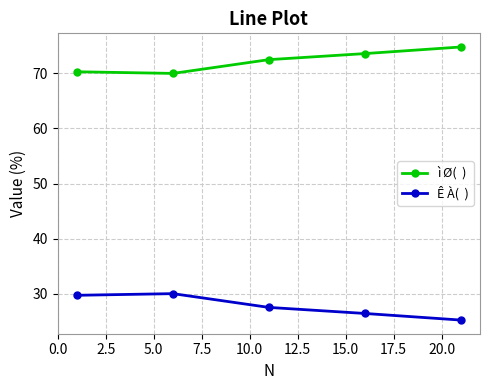

What is the maximum value shown in the chart?

74.8